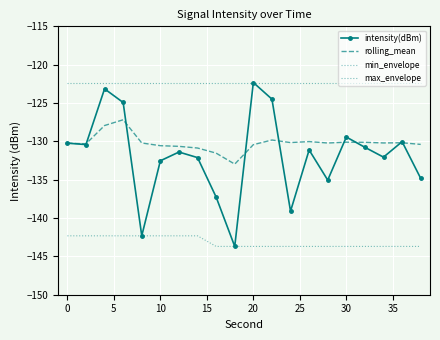

True or false: min_envelope and intensity(dBm) intersect in this chart.

False